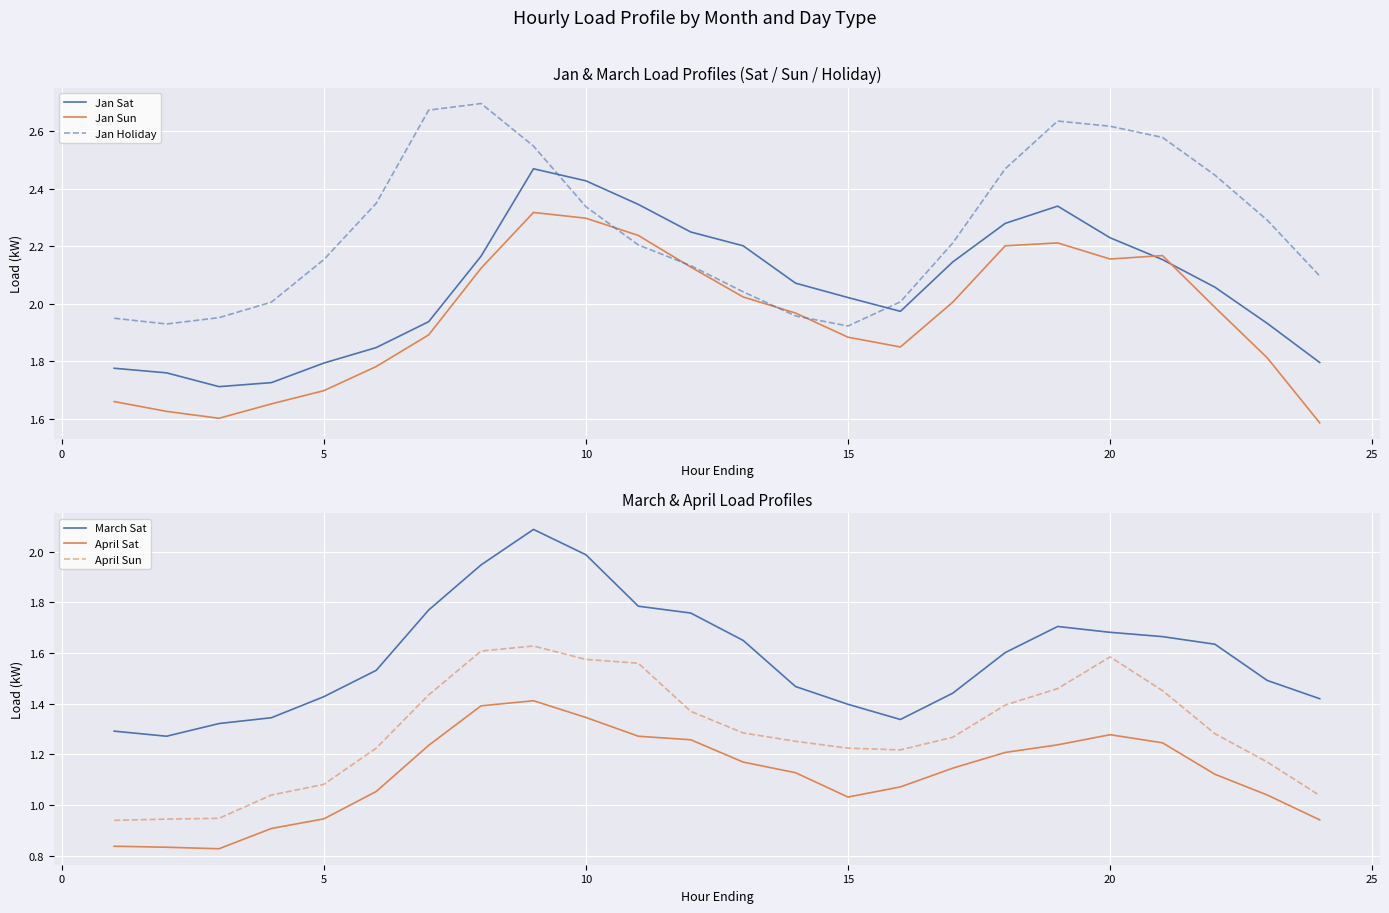

The value of Jan Sun at 10 is 0.8. True or false?

False